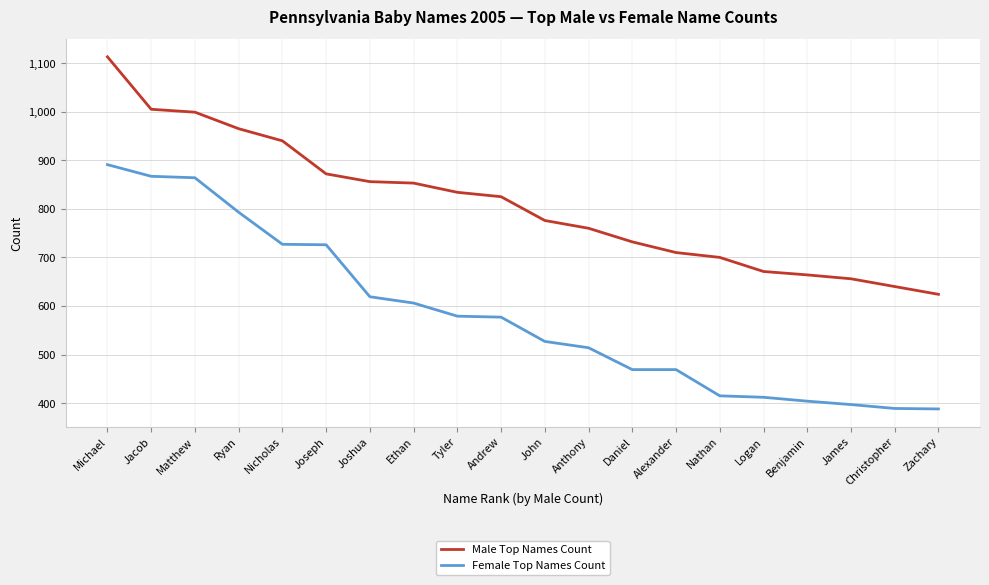

What is the sum of the Male Top Names Count values at Jacob and Ryan?

1970